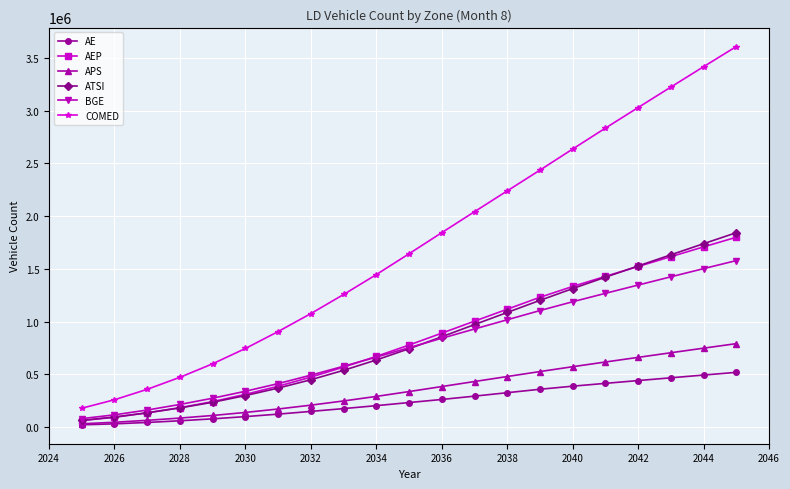

True or false: BGE and APS cross at least once.

False